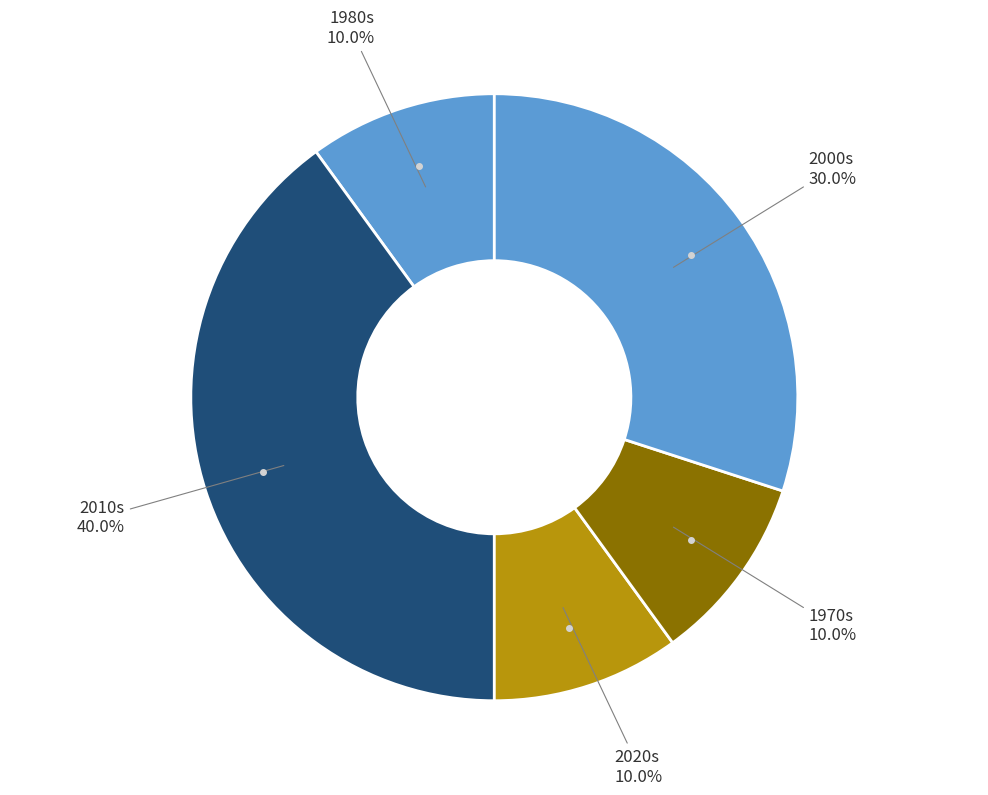

How many segments does this pie chart have?

5